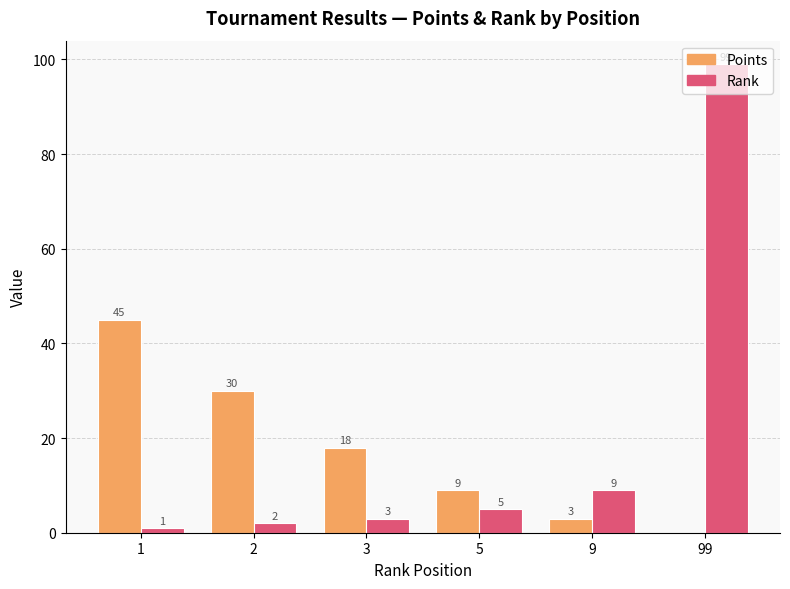

Are the bars horizontal?

No